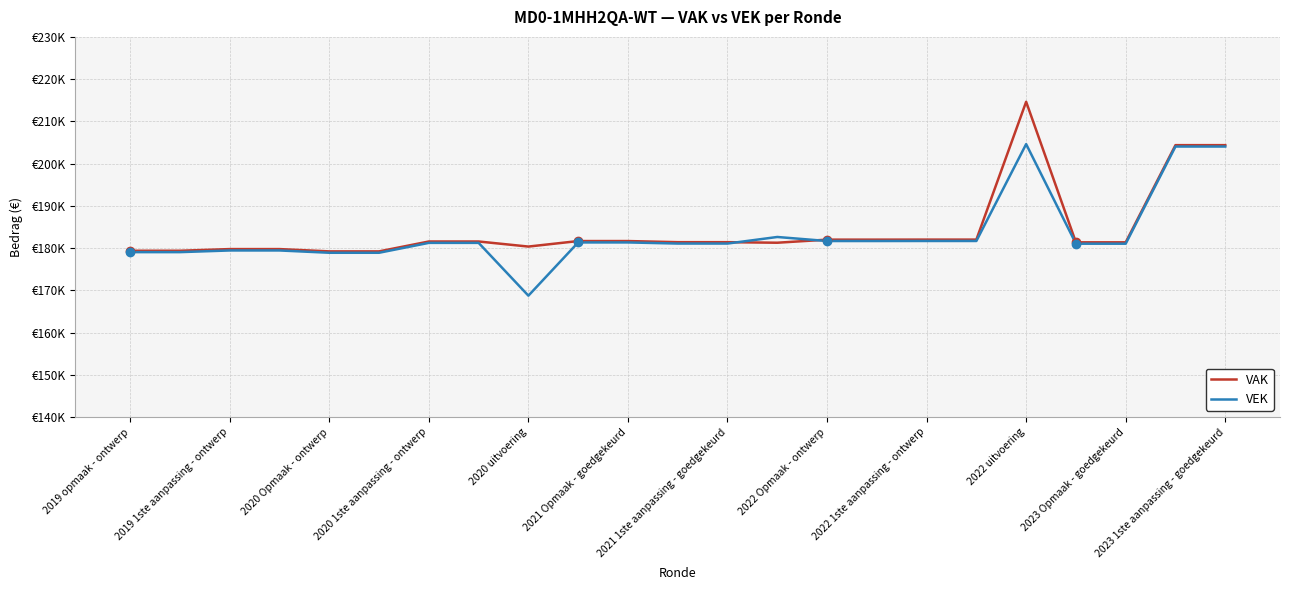

What are all the series names shown in the legend?

VAK, VEK